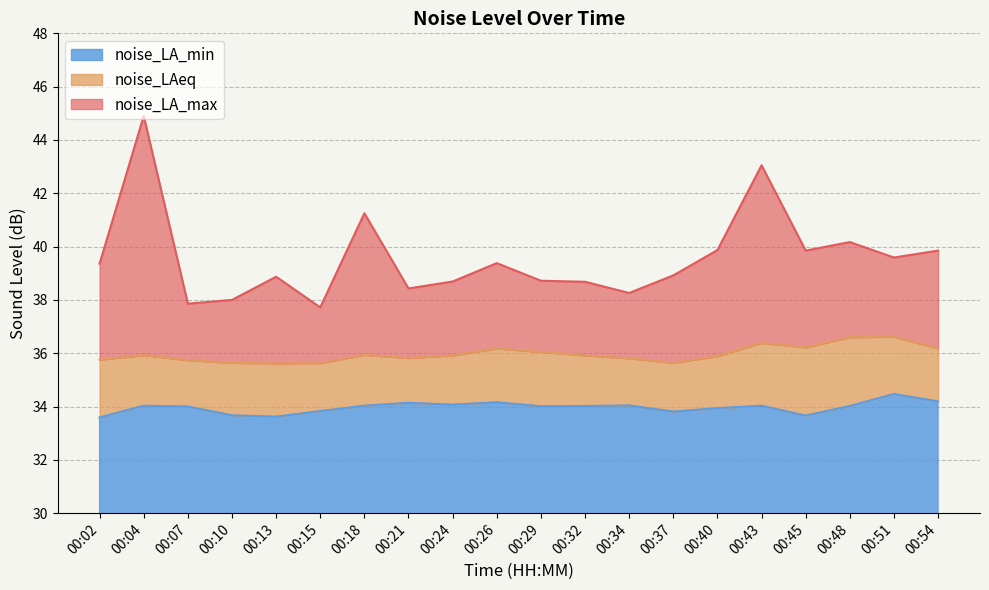

List the labels in order of noise_LA_max value, smallest first.

00:15, 00:07, 00:10, 00:34, 00:21, 00:32, 00:24, 00:29, 00:13, 00:37, 00:02, 00:26, 00:51, 00:45, 00:54, 00:40, 00:48, 00:18, 00:43, 00:04